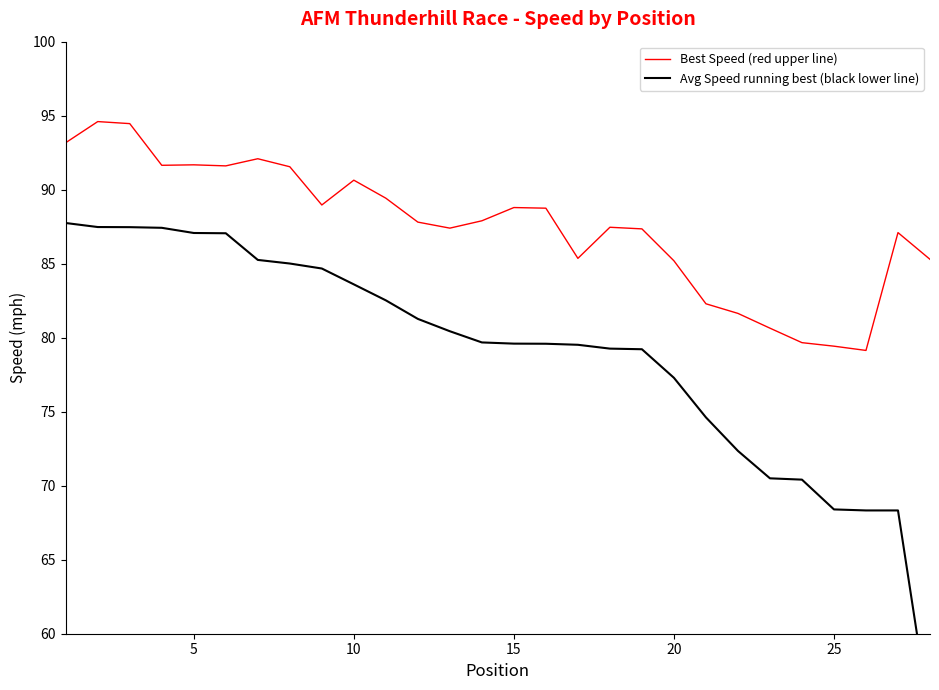

The value of Best Speed (red upper line) at 10 is 90.6. True or false?

True